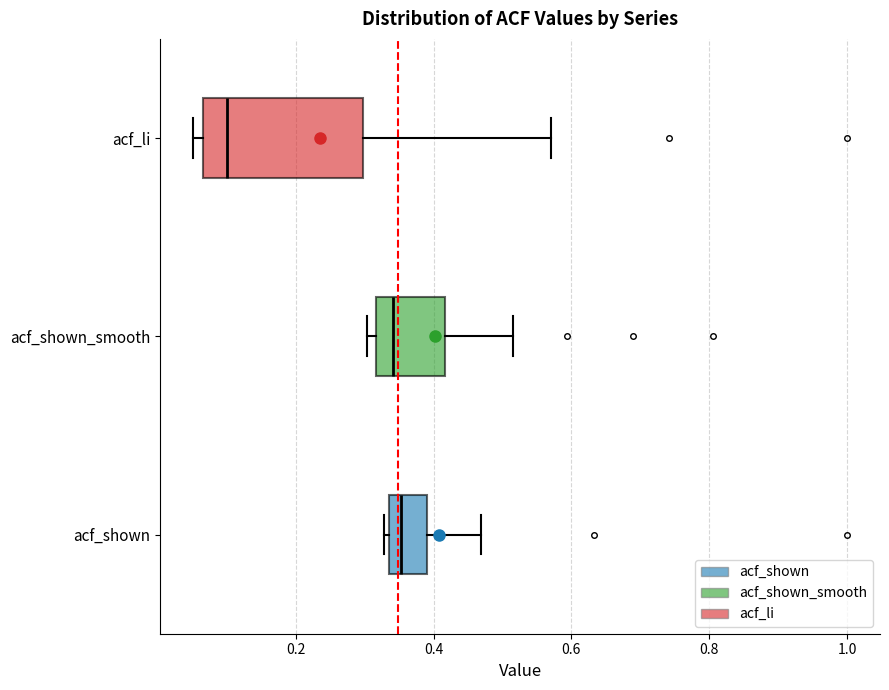

Reading bottom to top, read every box against the x-axis: the position of its median line, the range the box covers, and the ends of its whiskers. The values are not printed on the chart, so give them approximately, as read against the axis.

acf_shown: median 0.36, box 0.34 to 0.40, whiskers 0.32 to 0.46
acf_shown_smooth: median 0.34, box 0.32 to 0.42, whiskers 0.30 to 0.52
acf_li: median 0.10, box 0.06 to 0.30, whiskers 0.06 (just left of the box's left edge) to 0.58